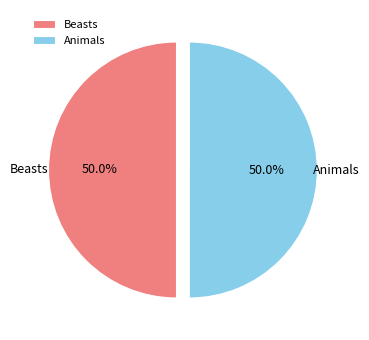

What is the ratio of the value at Animals to the value at Beasts?

1.0